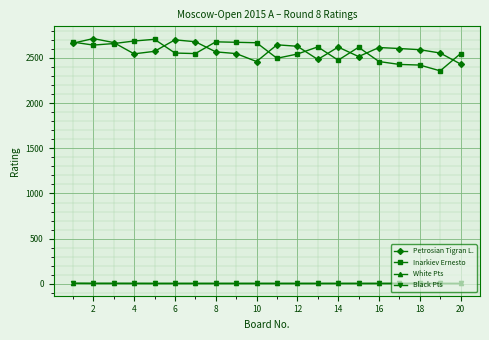

True or false: Petrosian Tigran L. and Black Pts intersect in this chart.

False